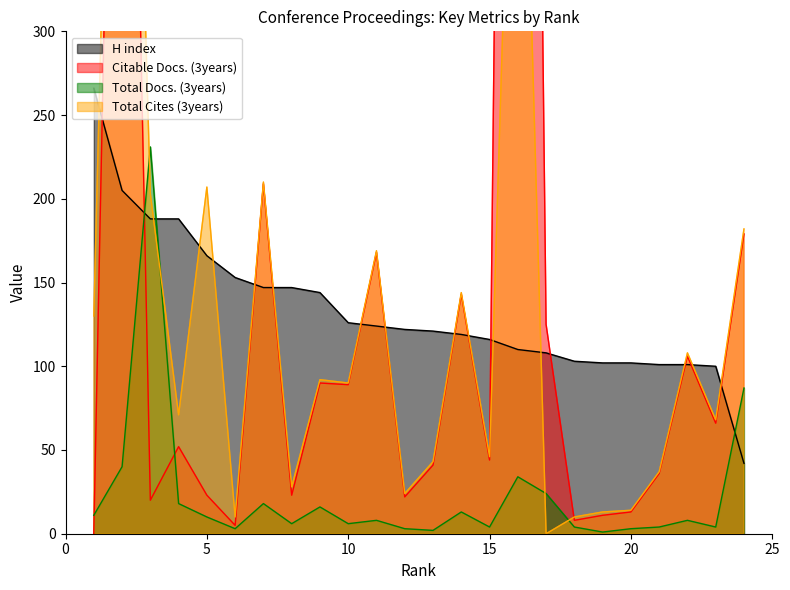

Between which two adjacent categories do Total Cites (3years) and Citable Docs. (3years) first intersect?

1 and 2